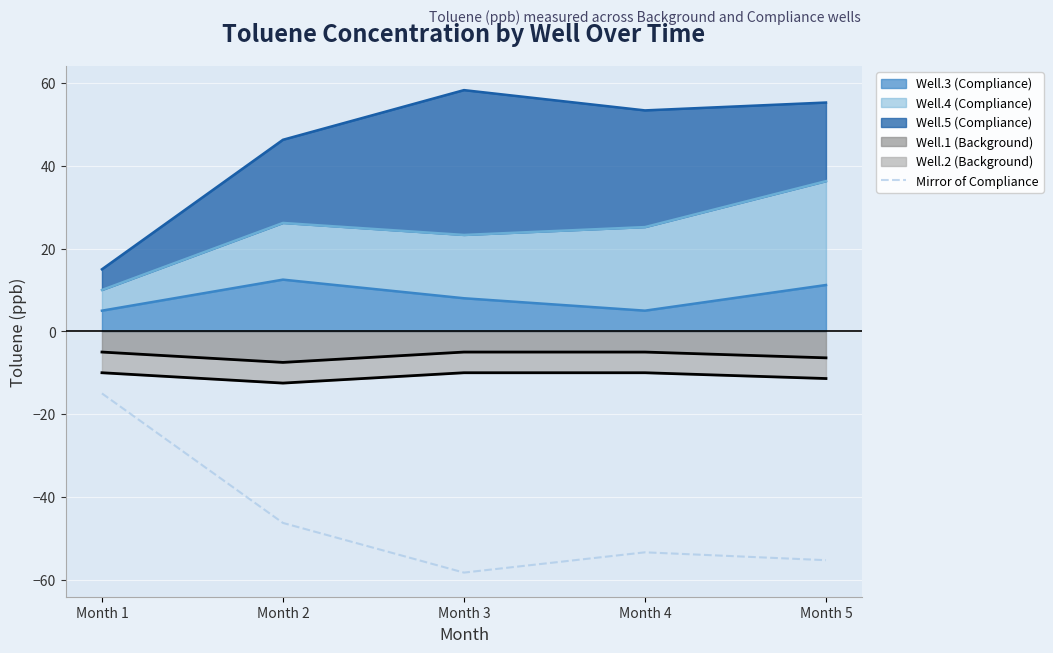

At which label is the value closest to -36?

Month 2